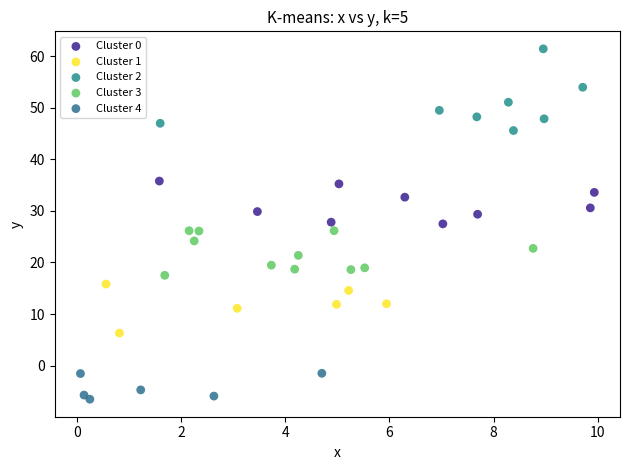

Which series reaches the minimum Y coordinate?

Cluster 4